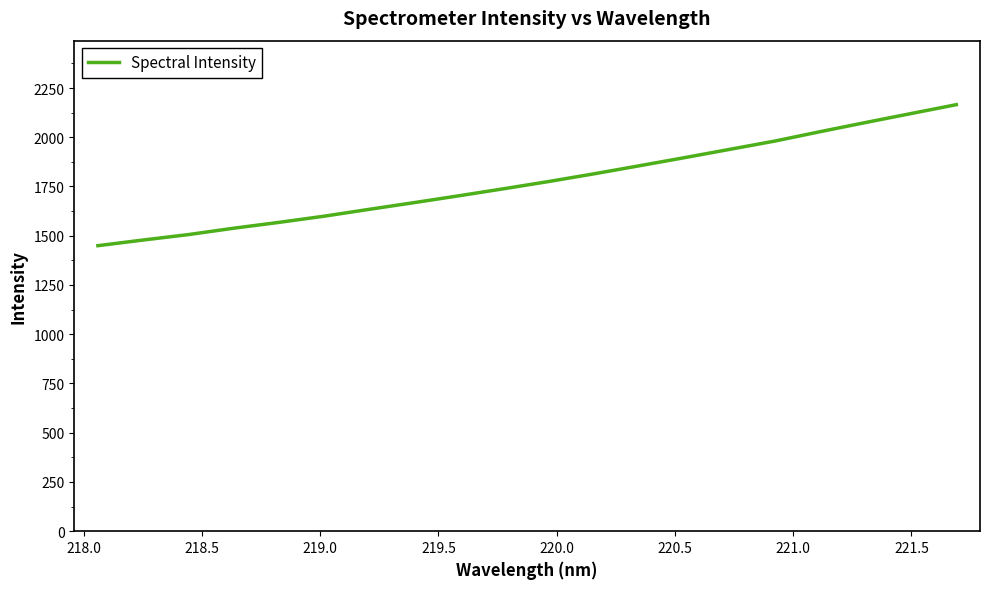

What is the greatest value displayed?

2165.5